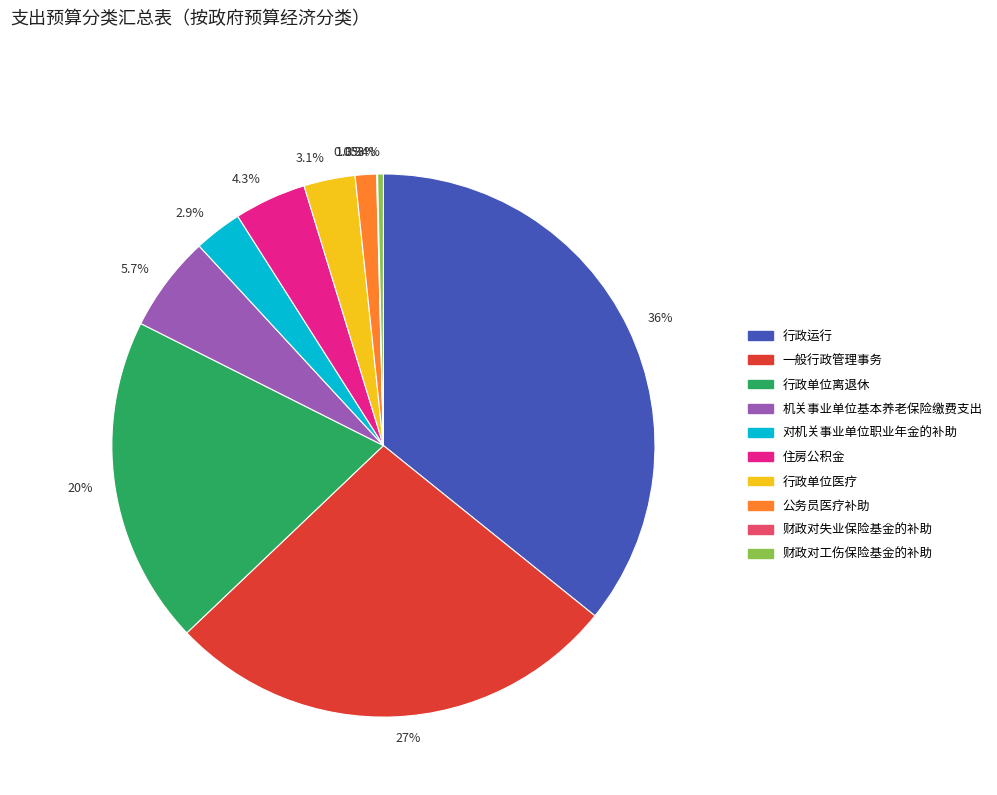

Combined, do 行政单位医疗 and 一般行政管理事务 account for over 50%?

No